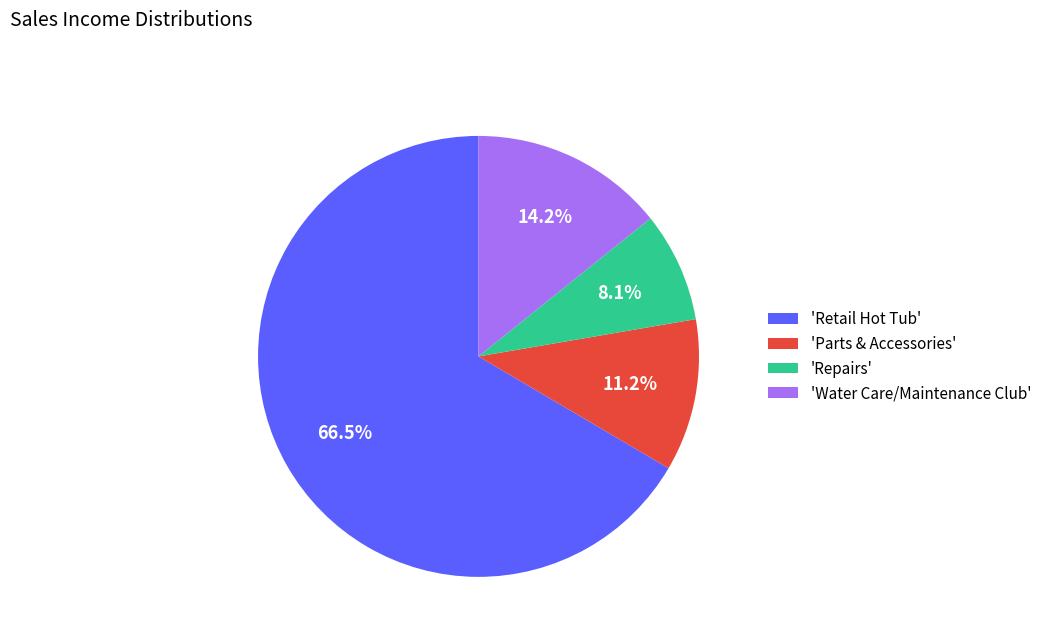

Which category has the biggest portion of the pie?

'Retail Hot Tub'